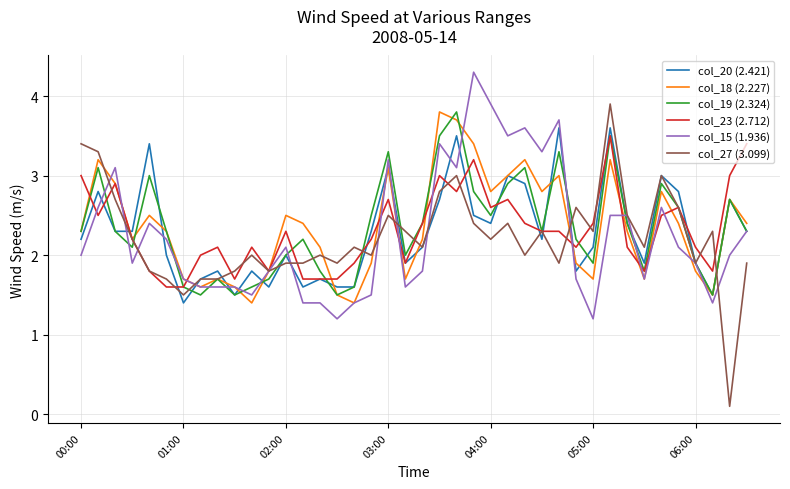

What is the maximum value for col_18 (2.227)?

3.8